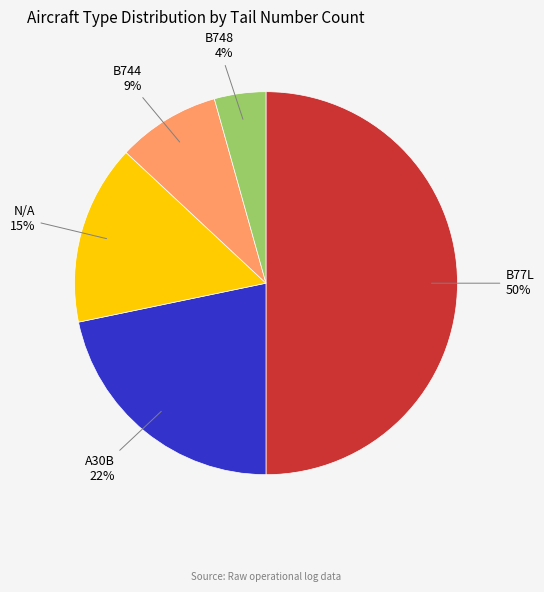

Is it true that A30B is 36% of the pie?

False